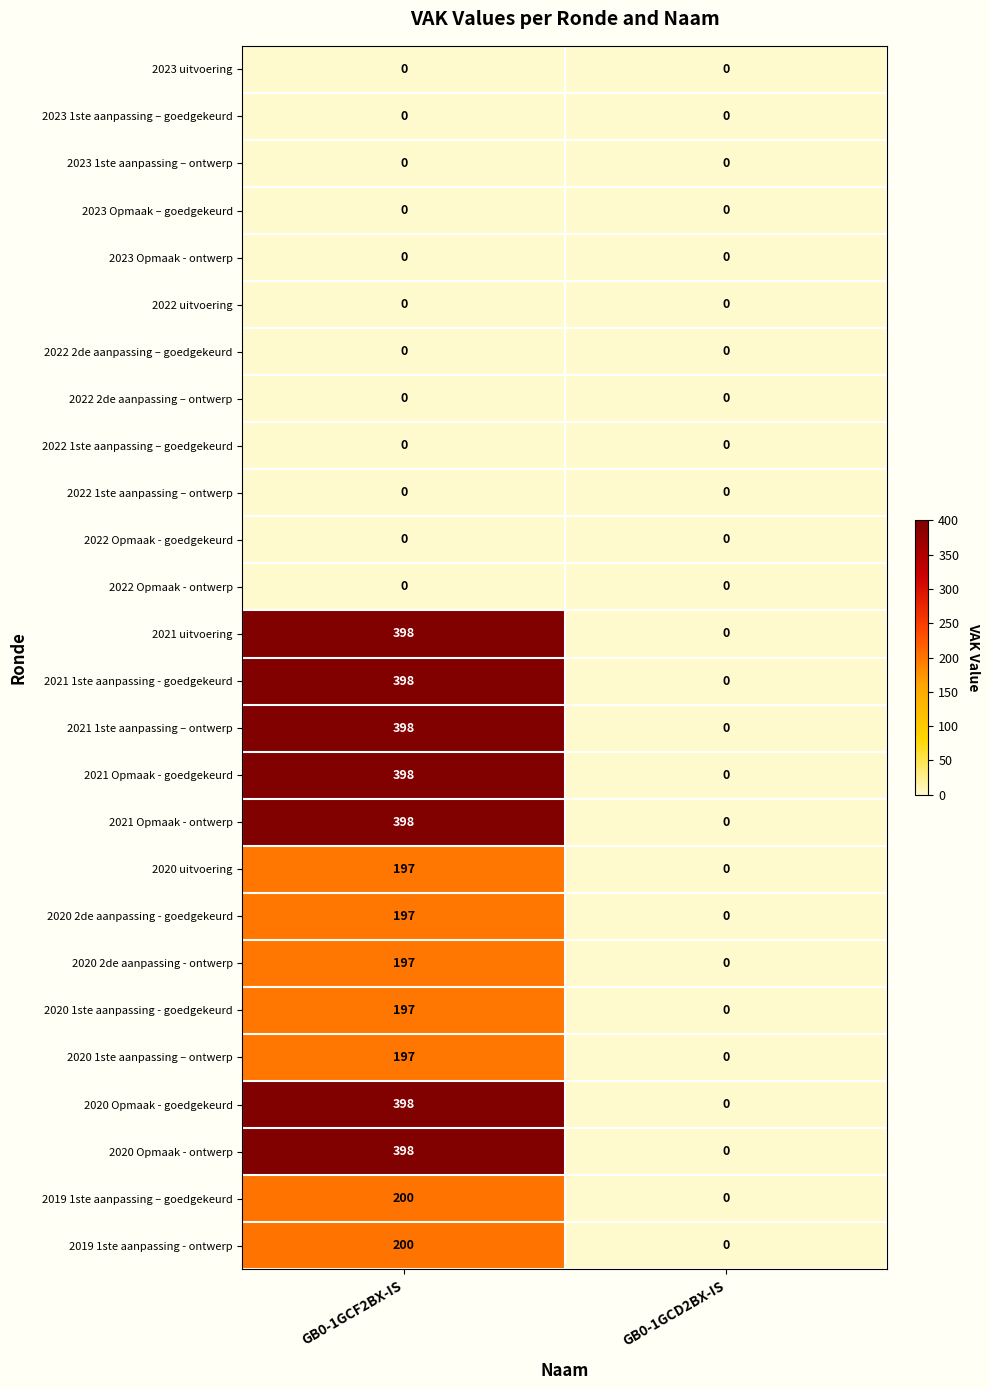

Is the value of 2021 1ste aanpassing - goedgekeurd at GB0-1GCF2BX-IS greater than the value of 2019 1ste aanpassing – goedgekeurd at GB0-1GCF2BX-IS?

Yes